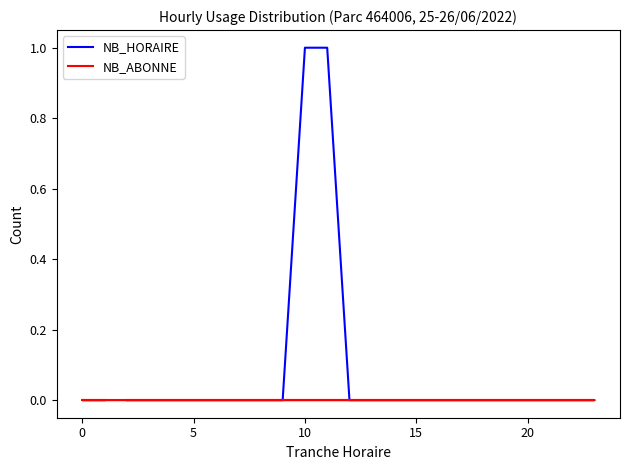

How many lines are shown in the chart?

2